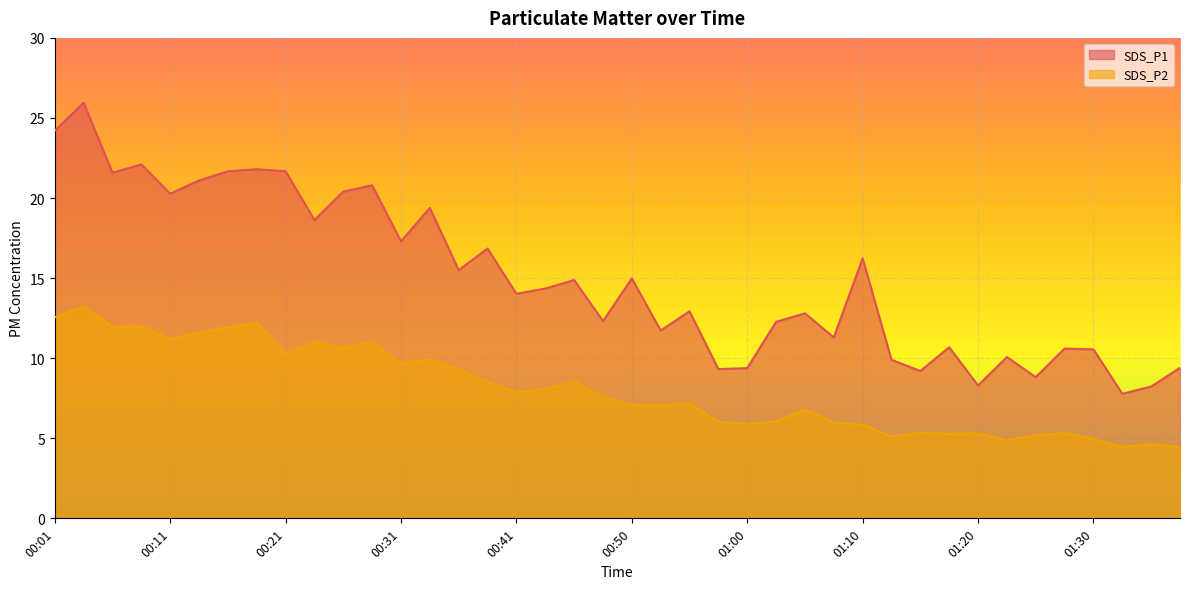

True or false: SDS_P2 and SDS_P1 cross at least once.

False